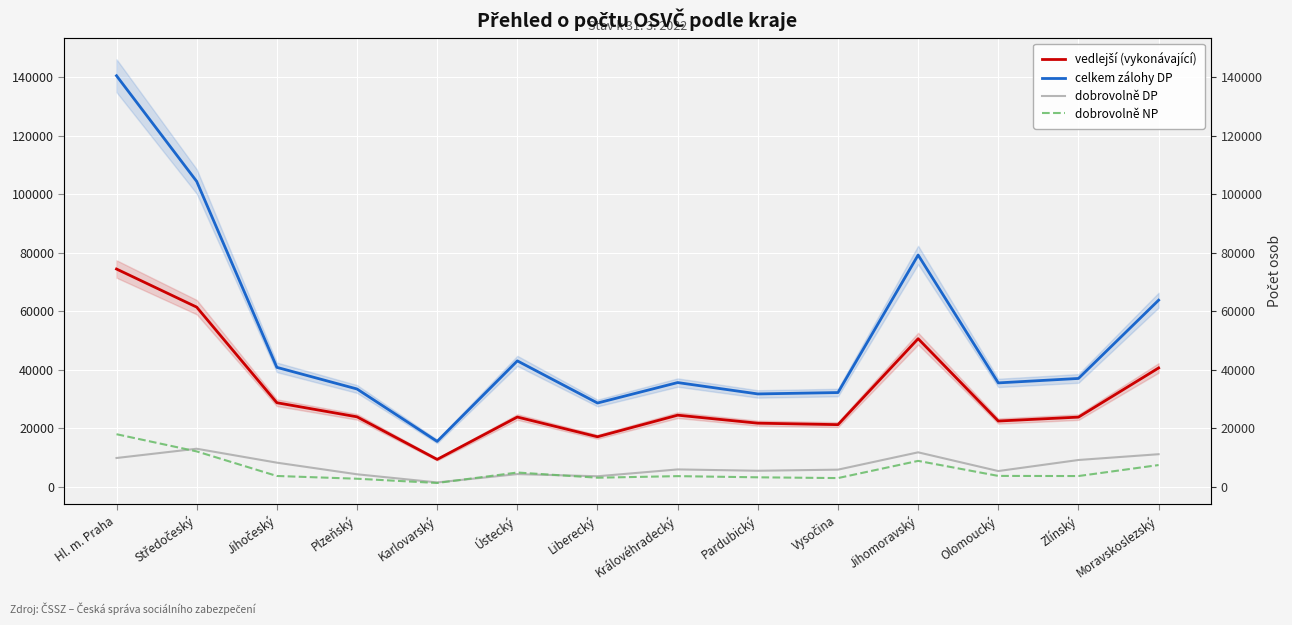

Which has a higher value, Karlovarský or Královéhradecký?

Královéhradecký